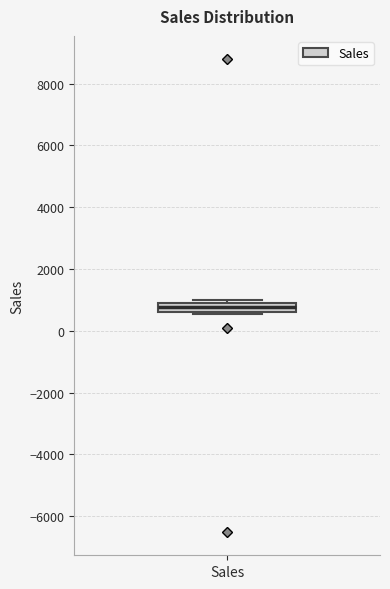

Where does the median line of the box for Sales sit on the y-axis? The values are not printed on the chart, so give them approximately, as read against the axis.

800